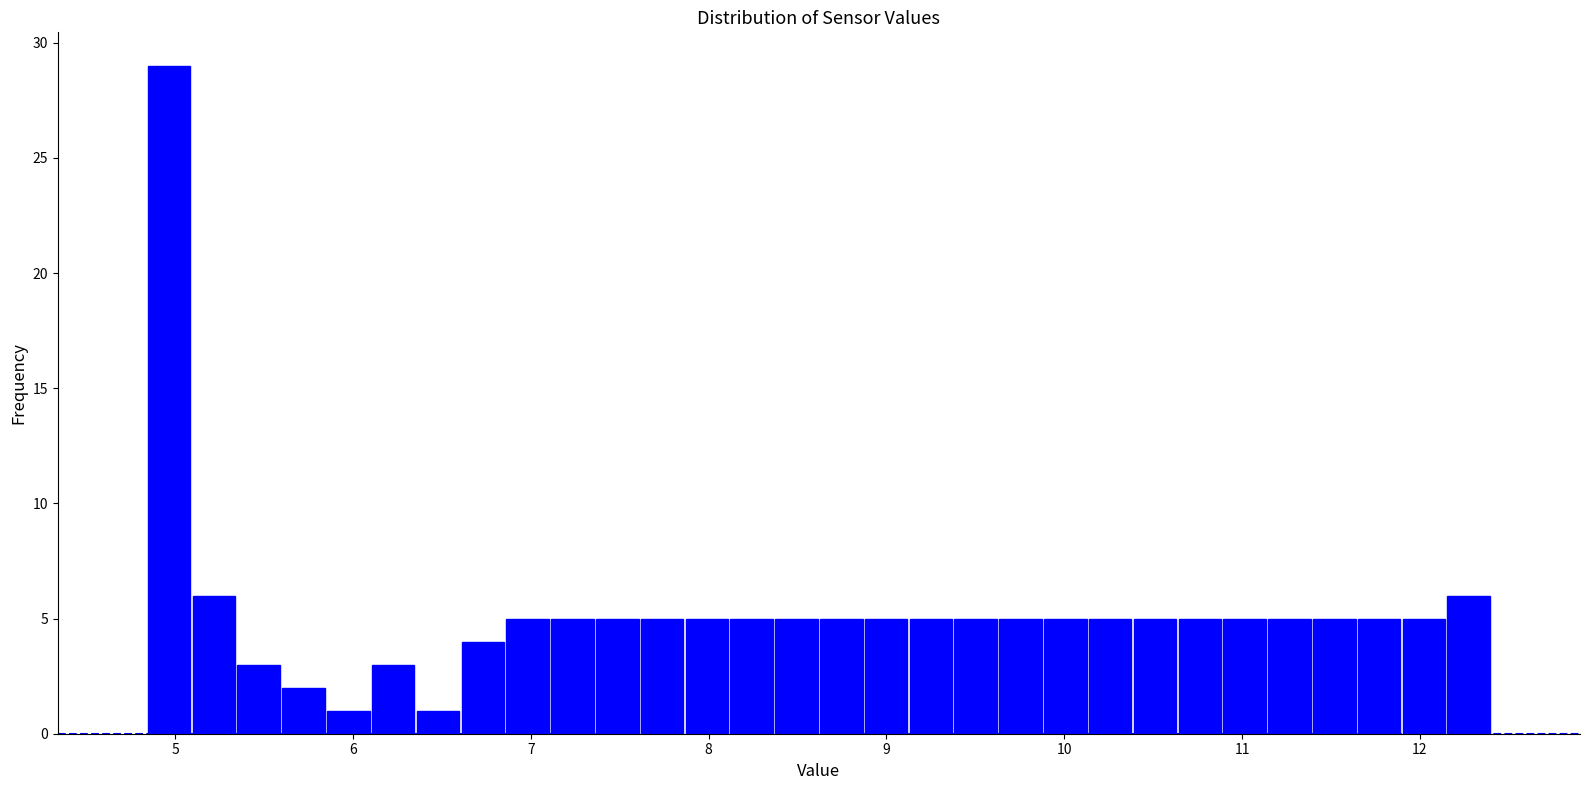

Read against the x-axis, roughly where is the centre of the tallest bar?

5.0